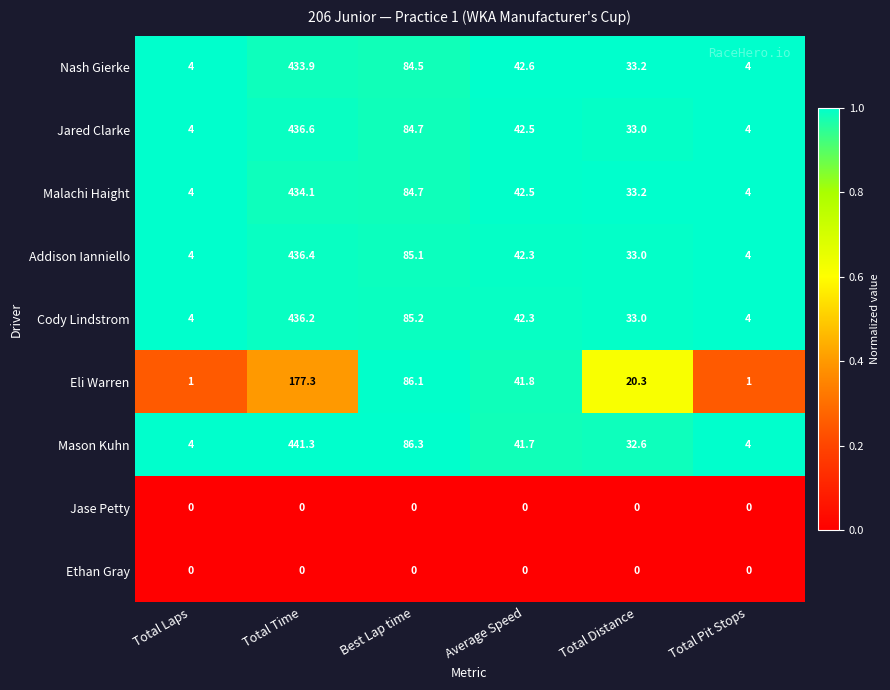

What is the average value of the Malachi Haight series?

100.4